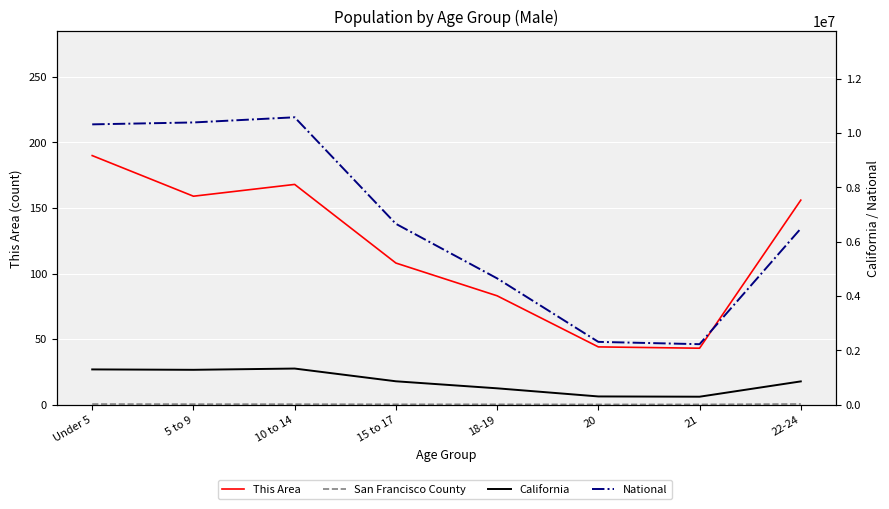

What is the difference between the maximum and minimum values in the San Francisco County series?

15308